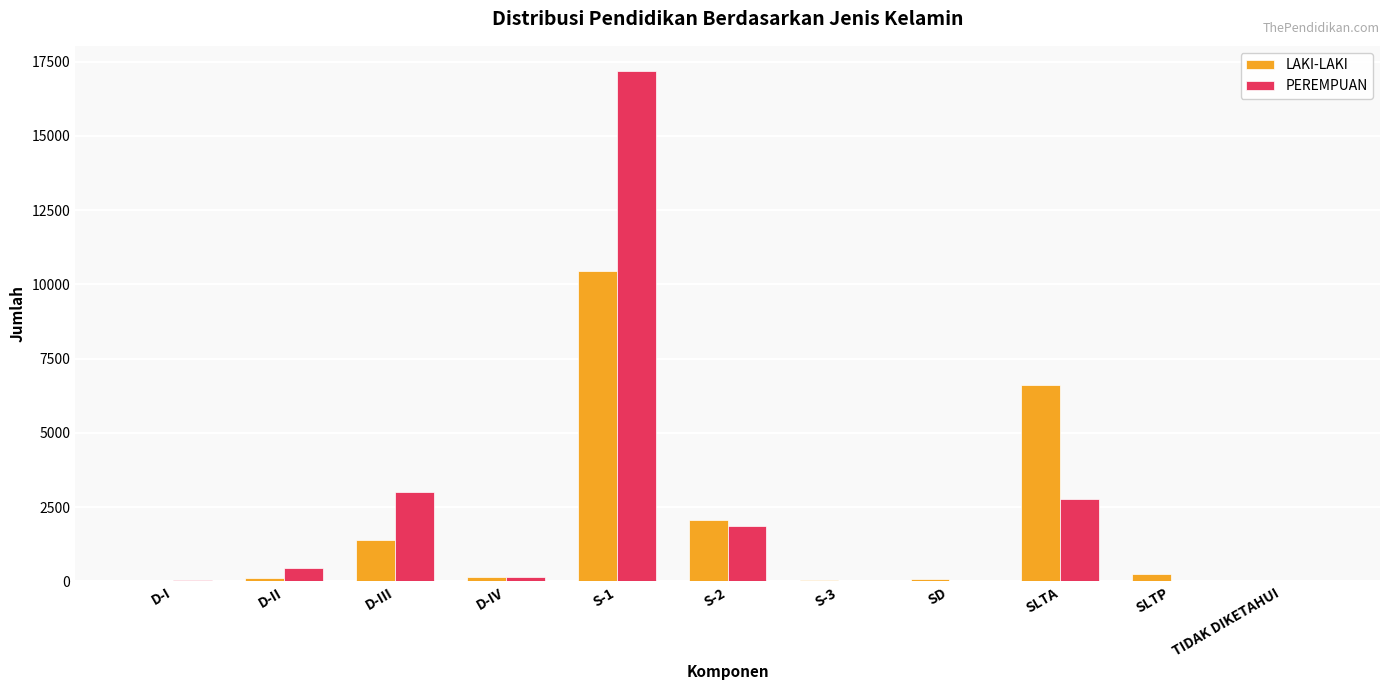

What is the sum of all PEREMPUAN values?

25531